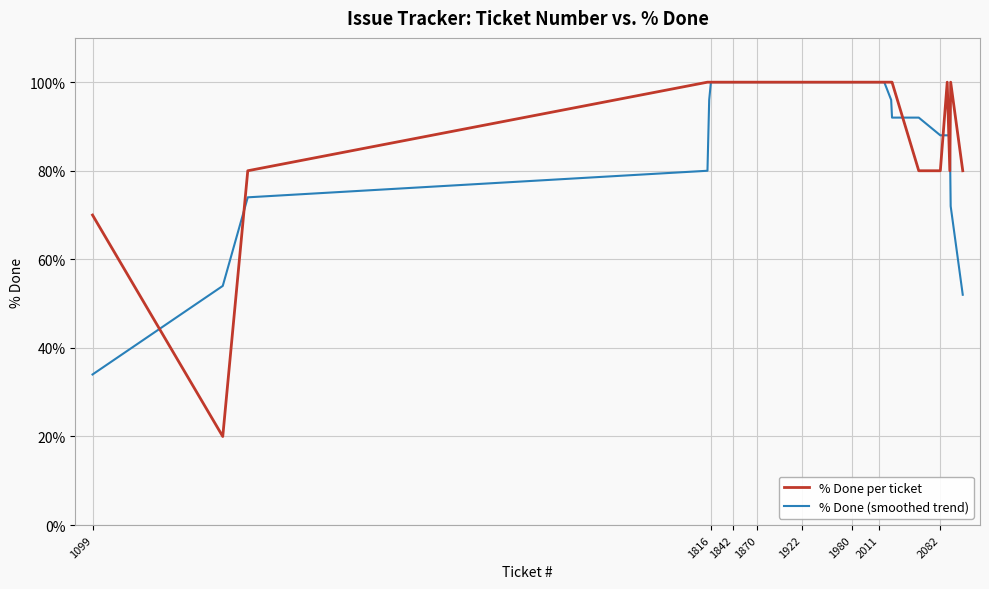

True or false: % Done (smoothed trend) and % Done per ticket intersect in this chart.

True